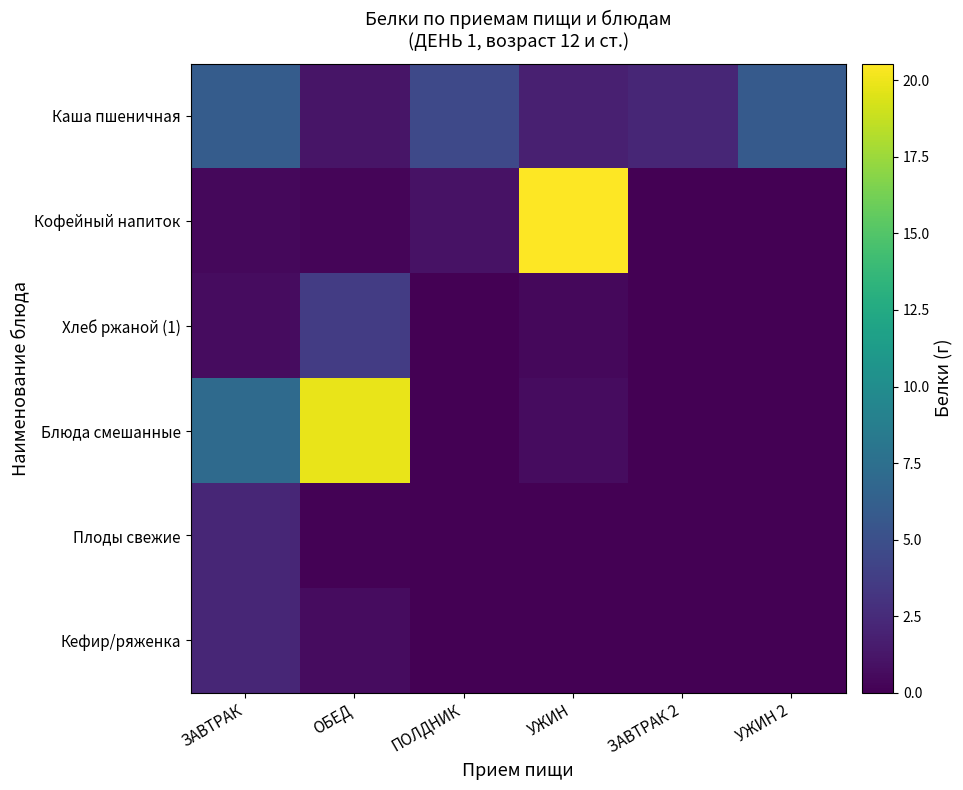

At which label is Кофейный напиток closest to 10?

ПОЛДНИК